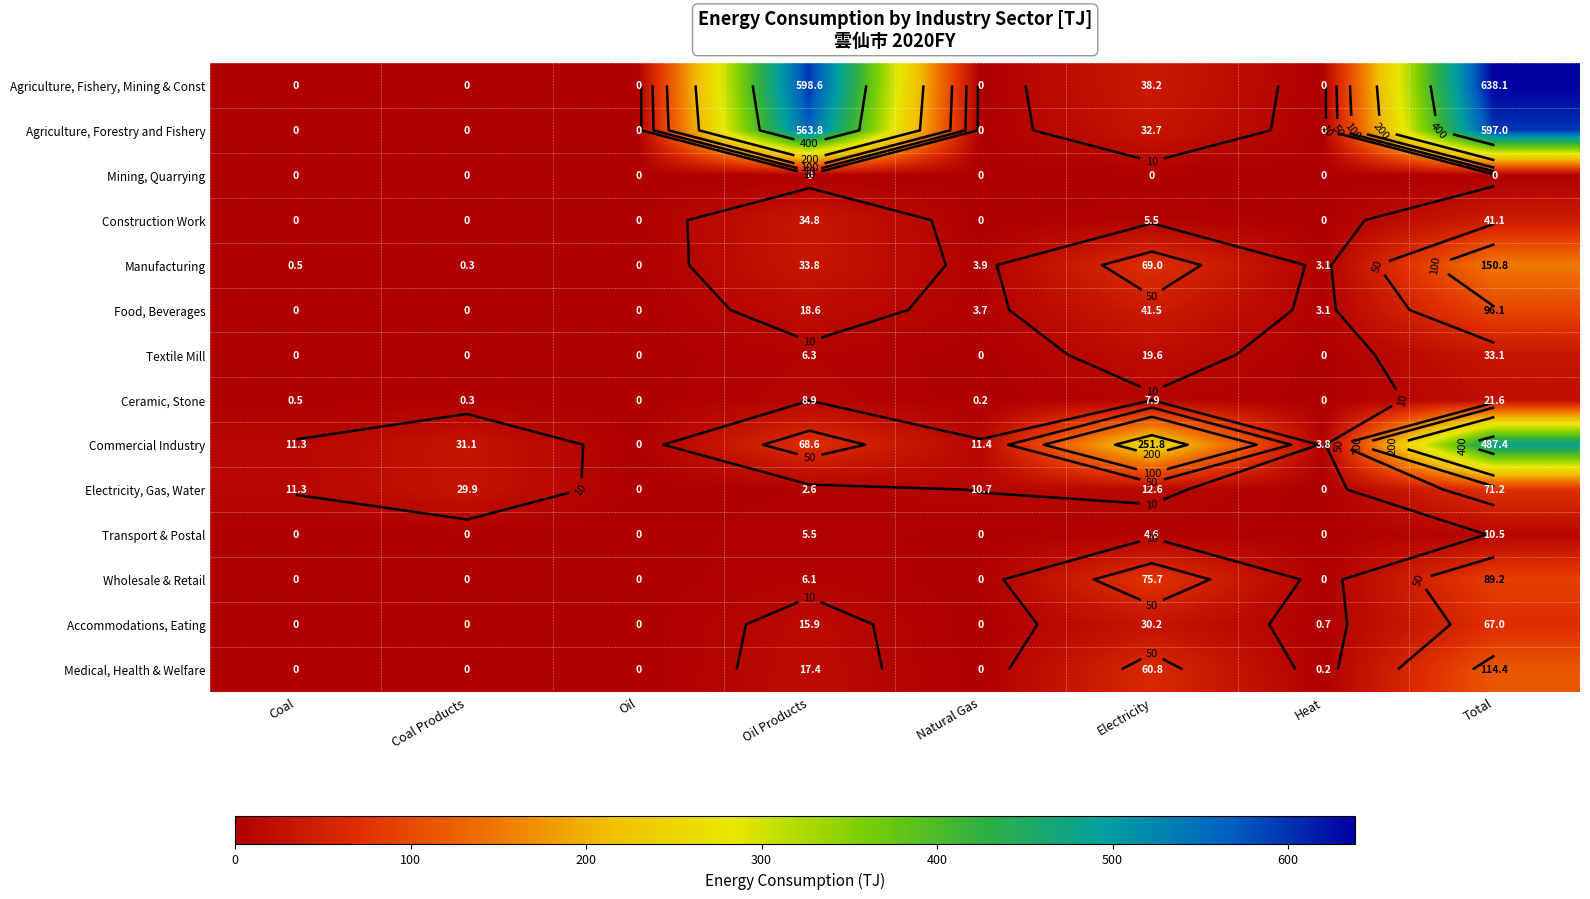

What is the sum of the Agriculture, Fishery, Mining & Const values at Coal and Oil Products?

598.6